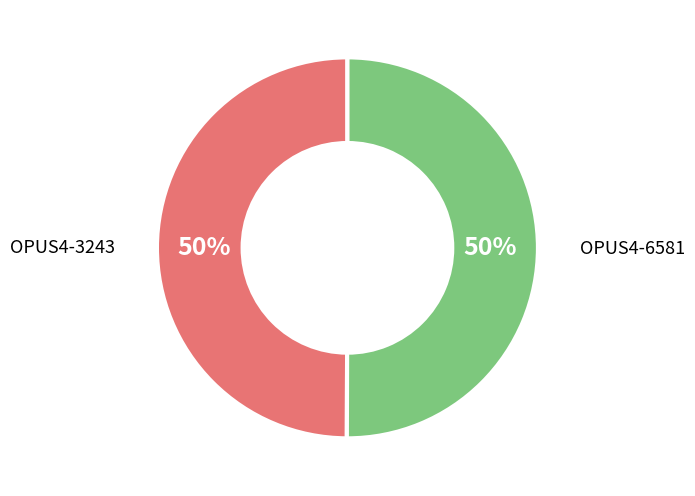

What percentage is the OPUS4-6581 slice, to the nearest percent?

50%